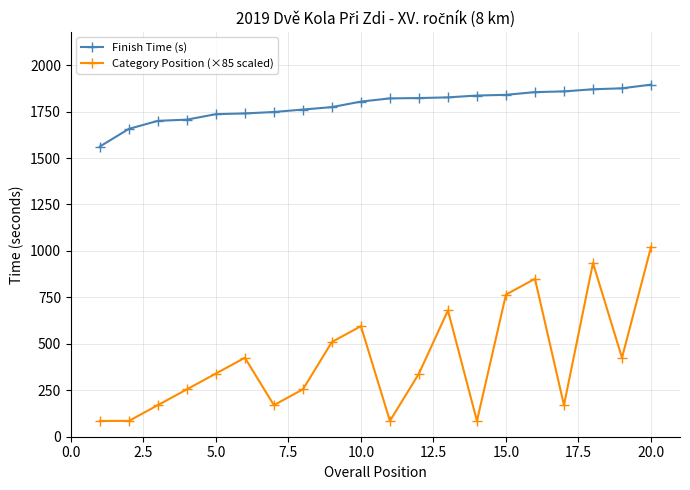

Rank the series by their average value, from highest to lowest.

Finish Time (s), Category Position (×85 scaled)